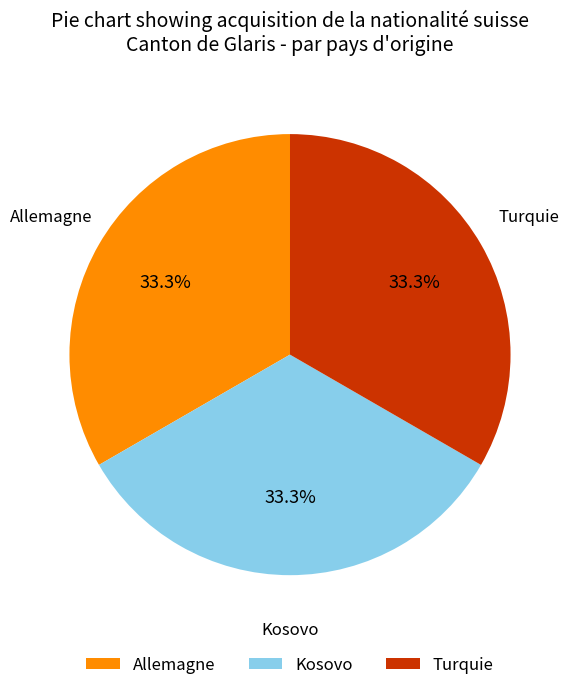

Does Turquie account for over 50% of the chart?

No